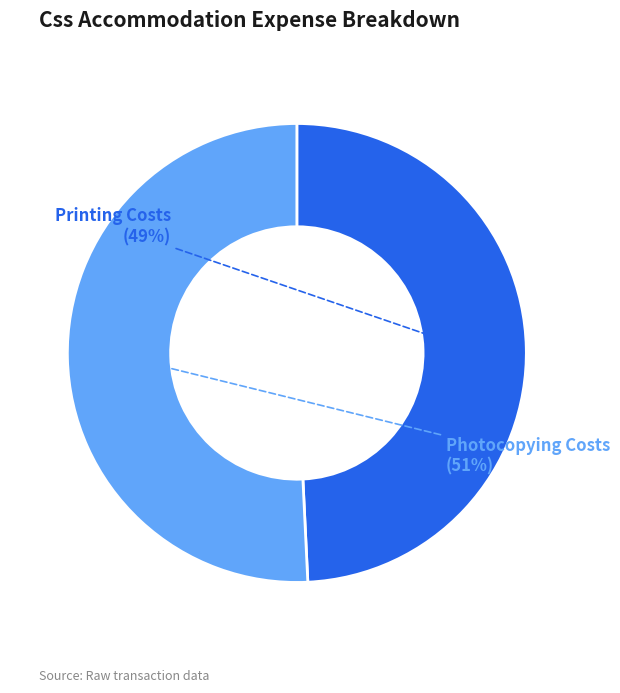

Approximately how many times larger is the value at Printing Costs compared to Photocopying Costs?

1.0